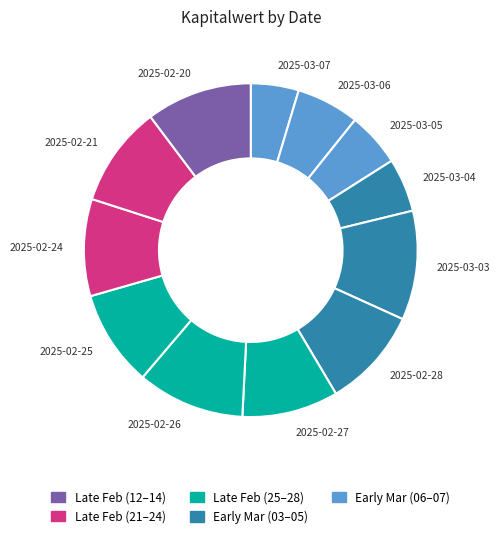

Is it true that 2025-02-20 is 10% of the pie?

True